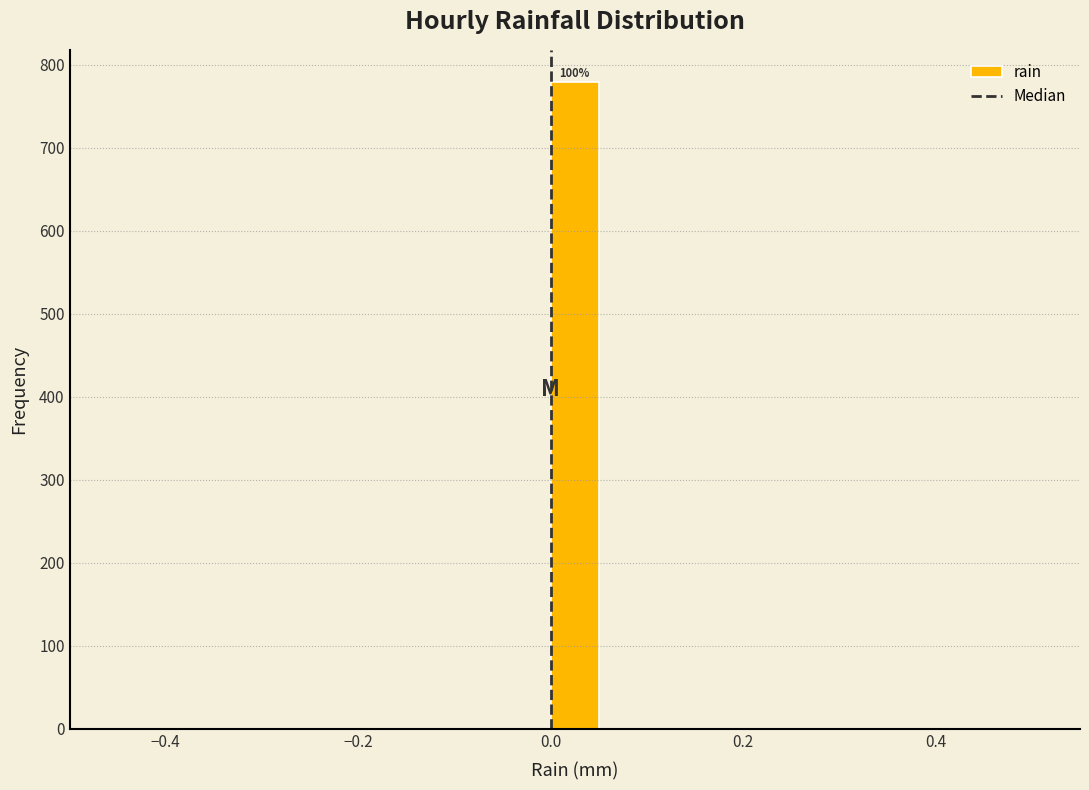

Around what value on the x-axis is the tallest bar? Give the approximate position of its centre, as read against the axis.

0.02